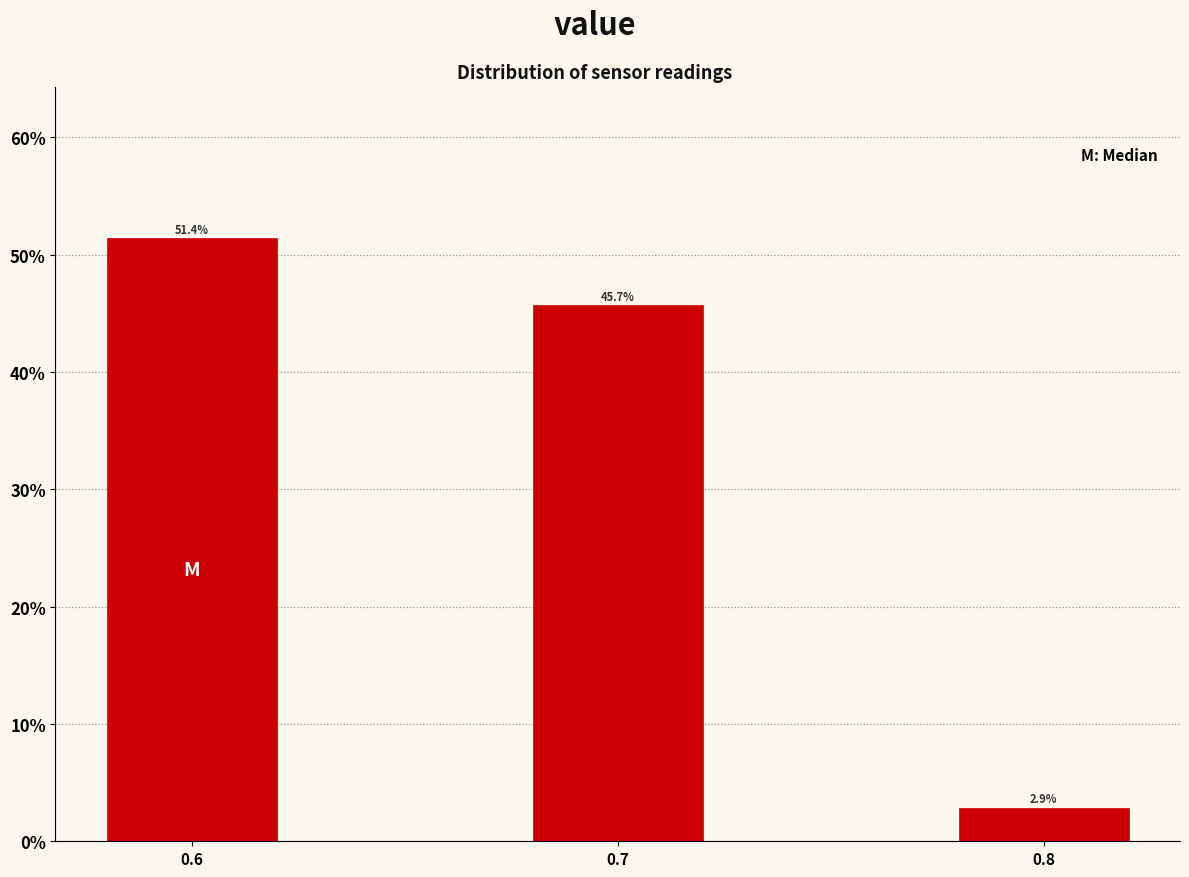

Reading left to right, what are all the values shown in this chart?

51.4	45.7	2.9